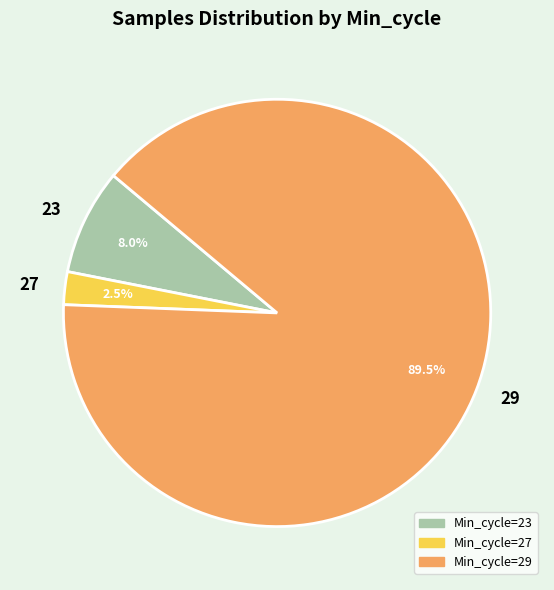

Which slice is the largest?

29